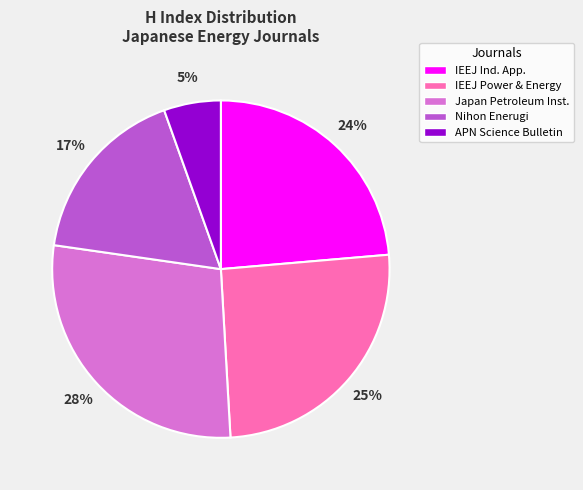

To the nearest percent, what is the difference between the largest and smallest slice percentages?

23%